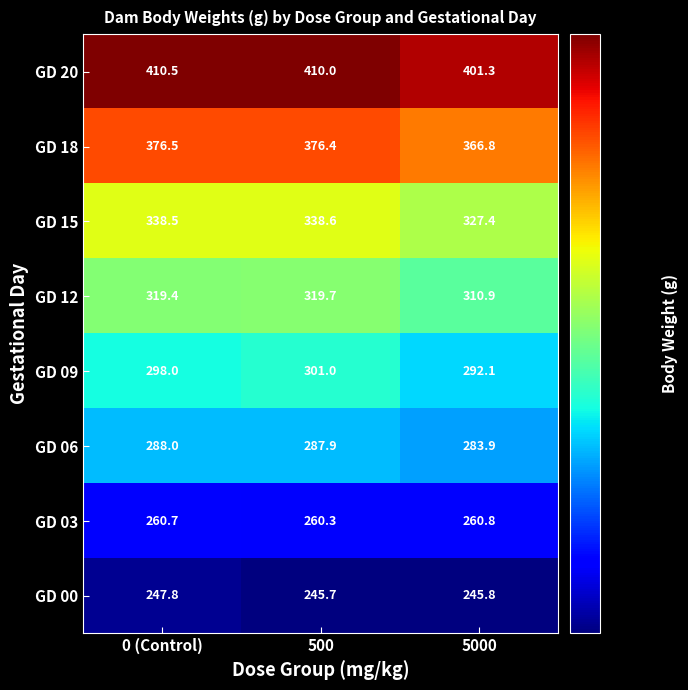

Rank the categories by GD 00 value from lowest to highest.

500, 5000, 0 (Control)